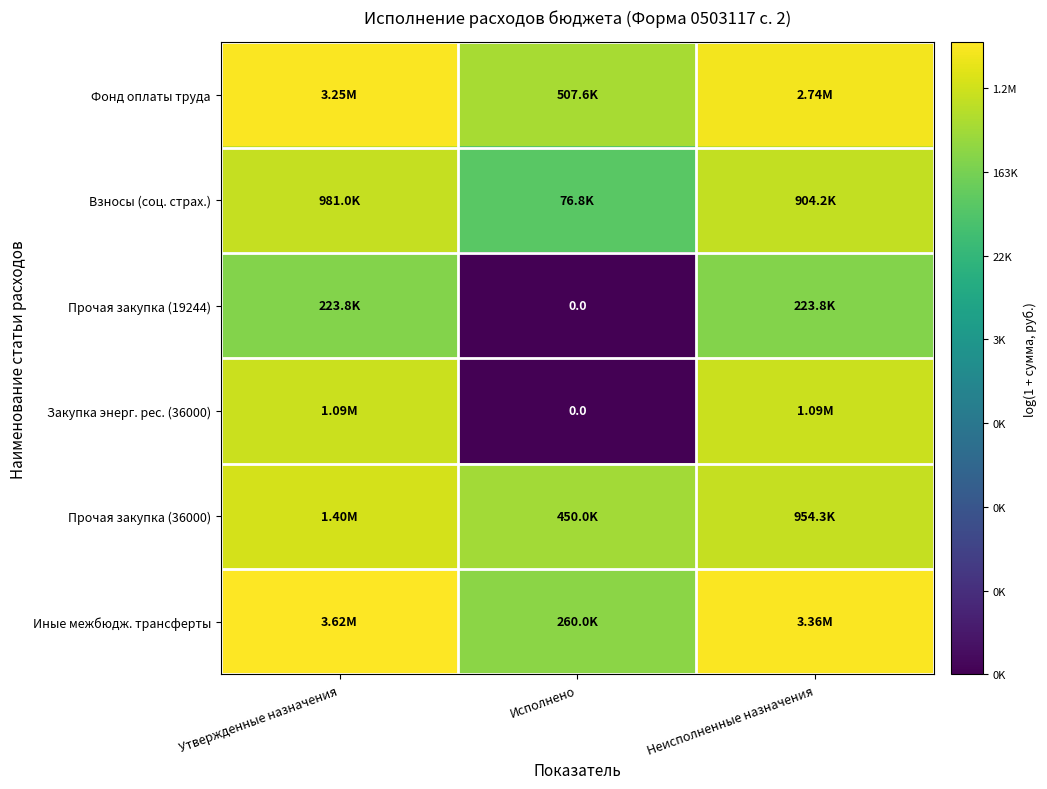

Rank the categories by Взносы (соц. страх.) value from lowest to highest.

Исполнено, Неисполненные назначения, Утвержденные назначения